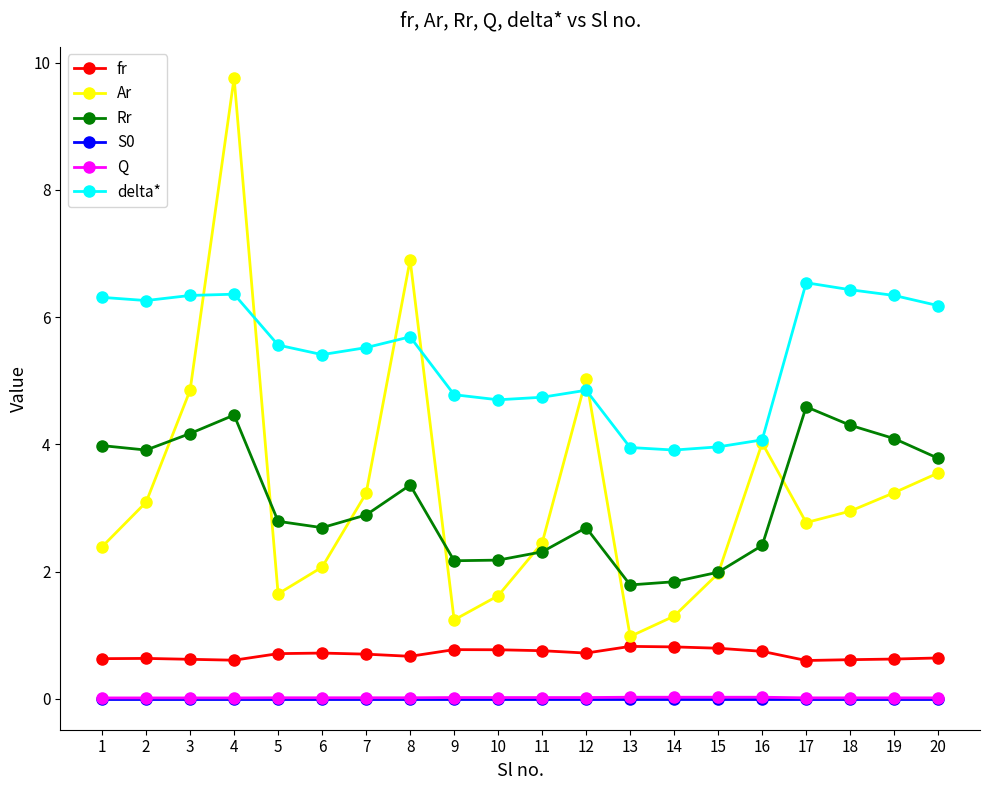

Between 13 and 19, which series saw the biggest shift?

delta*